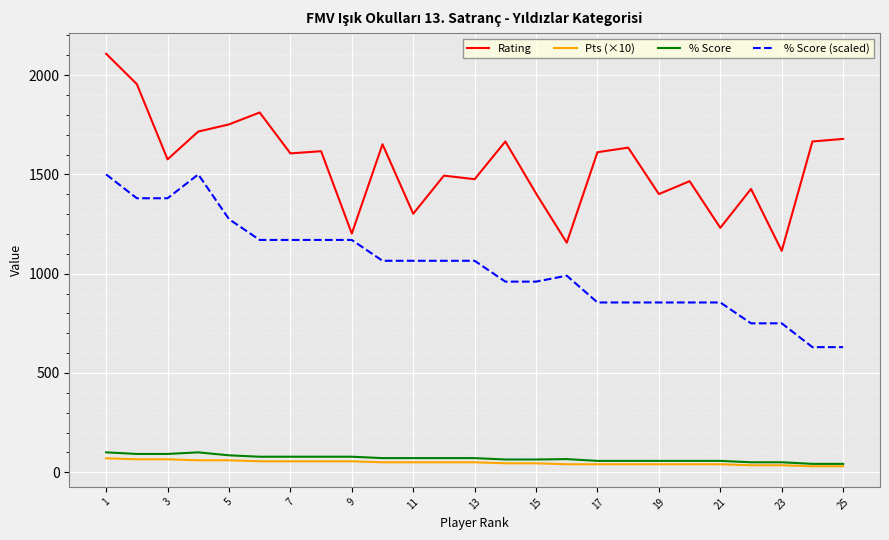

What is the sum of all Rating values?

38726